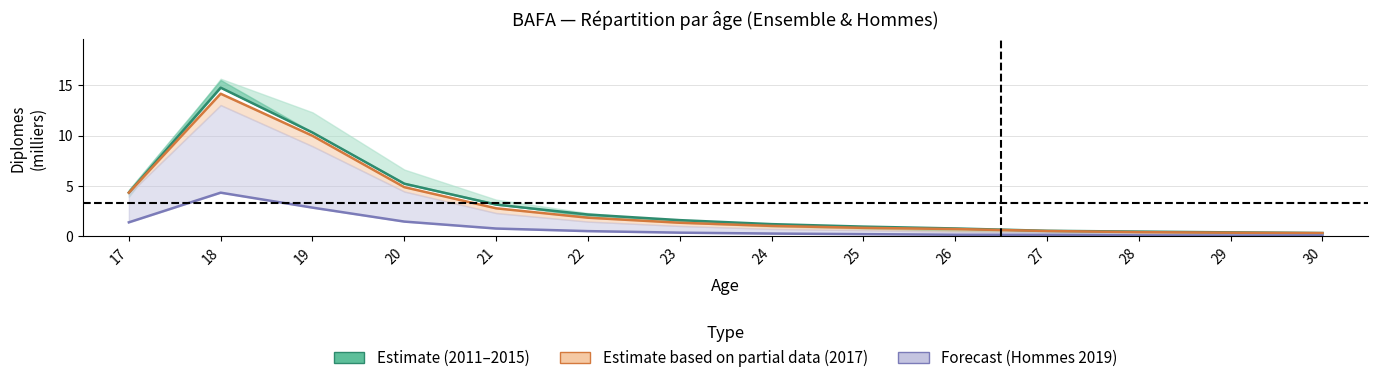

What is the difference between the maximum and minimum values in the Ensemble 2015 series?

14.4